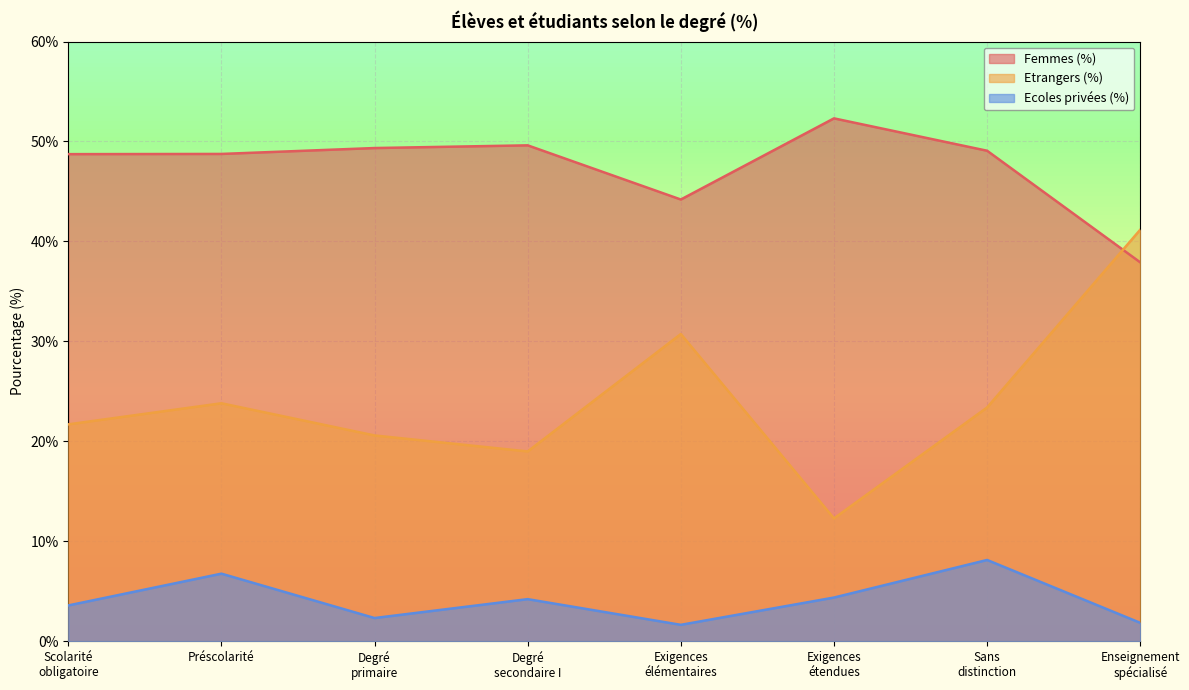

What is the difference between the Femmes (%) values at Exigences
étendues and Préscolarité?

3.6